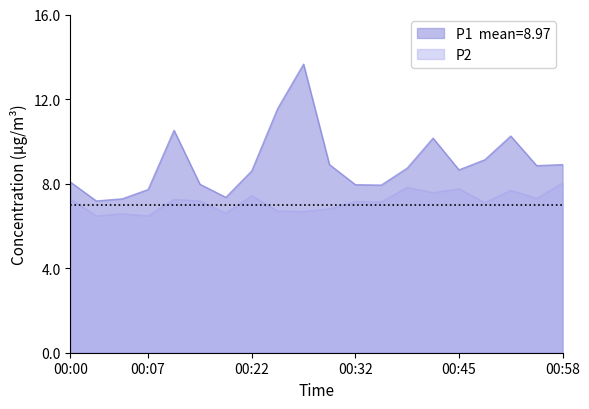

What is the value of the P2 point at the 20th from the left?

8.0